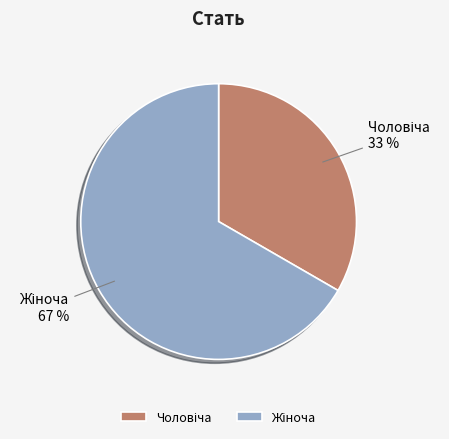

Does any single category account for the majority?

Yes